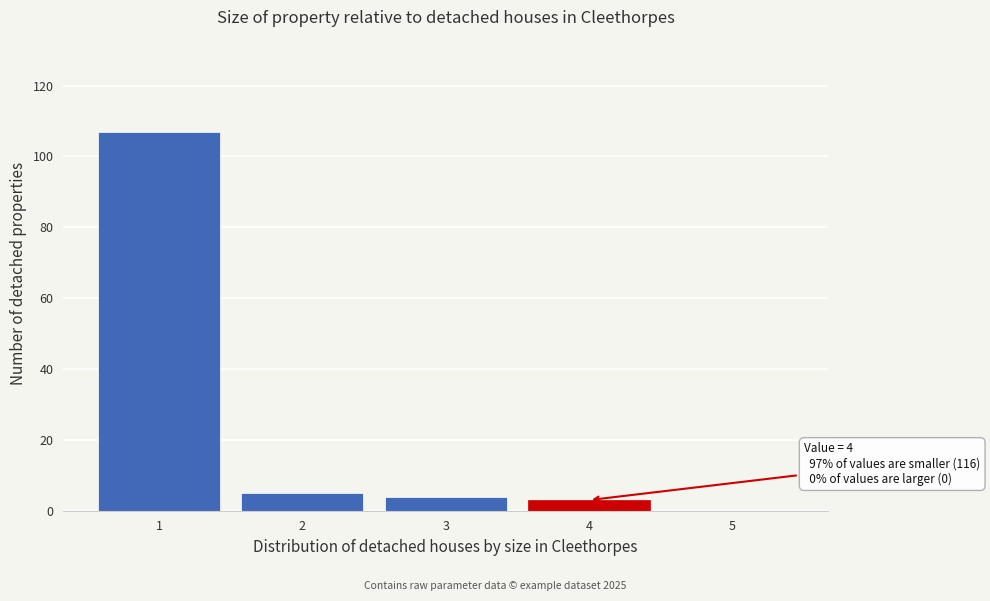

Reading right to left, what are all the values shown in this chart?

5=0	4=3	3=4	2=5	1=107